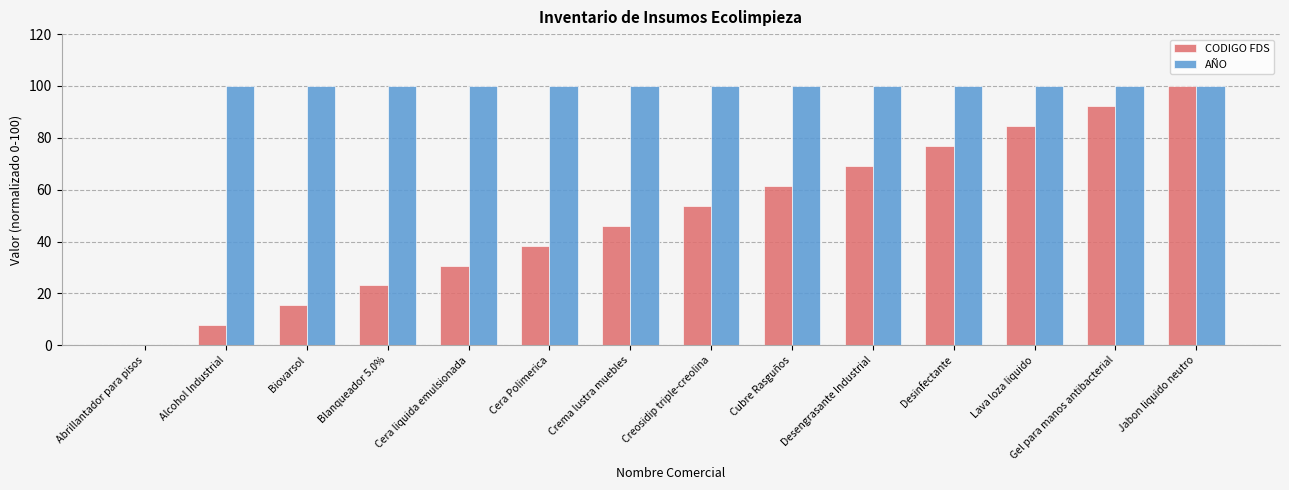

Is the value of CODIGO FDS at Desengrasante Industrial greater than the value of AÑO at Cera liquida emulsionada?

No